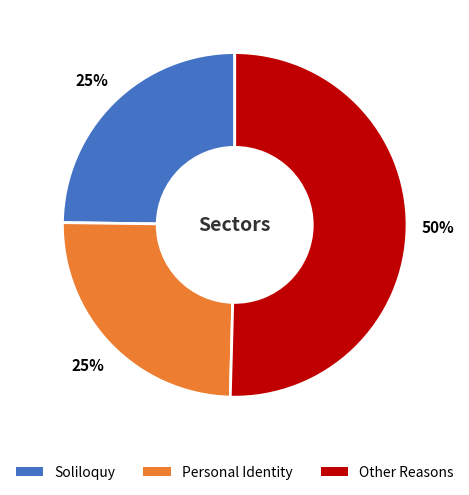

To the nearest percent, what is the combined percentage of Personal Identity and Other Reasons?

75%